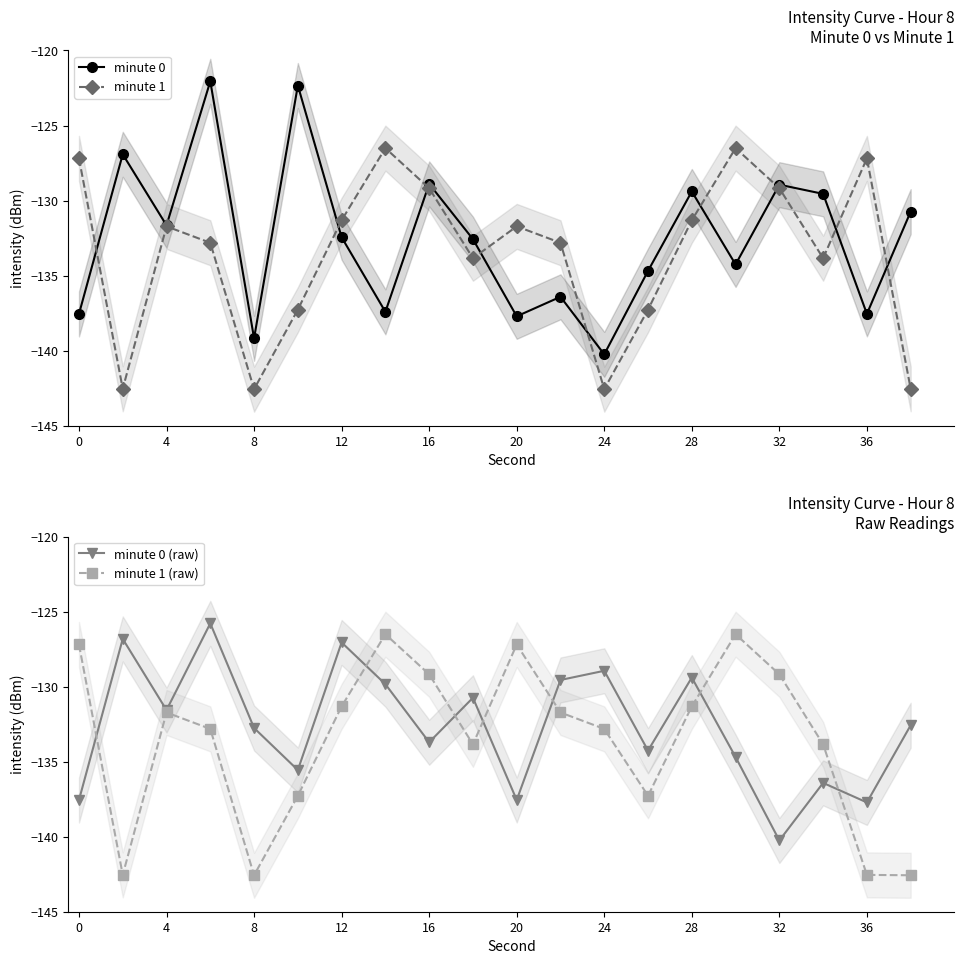

What are all the series names shown in the legend?

minute 0, minute 1, minute 0 (raw), minute 1 (raw)